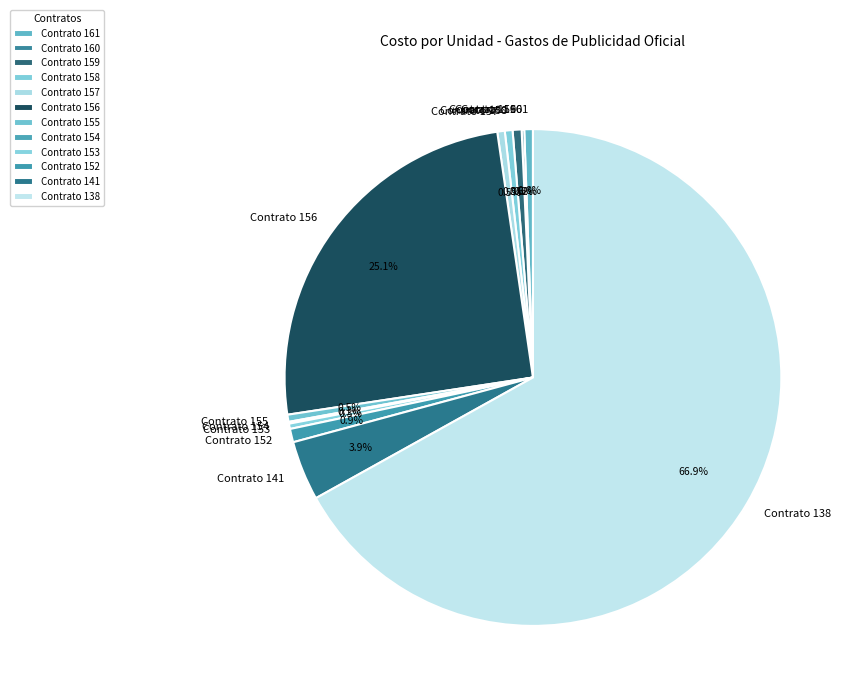

What is the largest slice in the pie chart?

Contrato 138